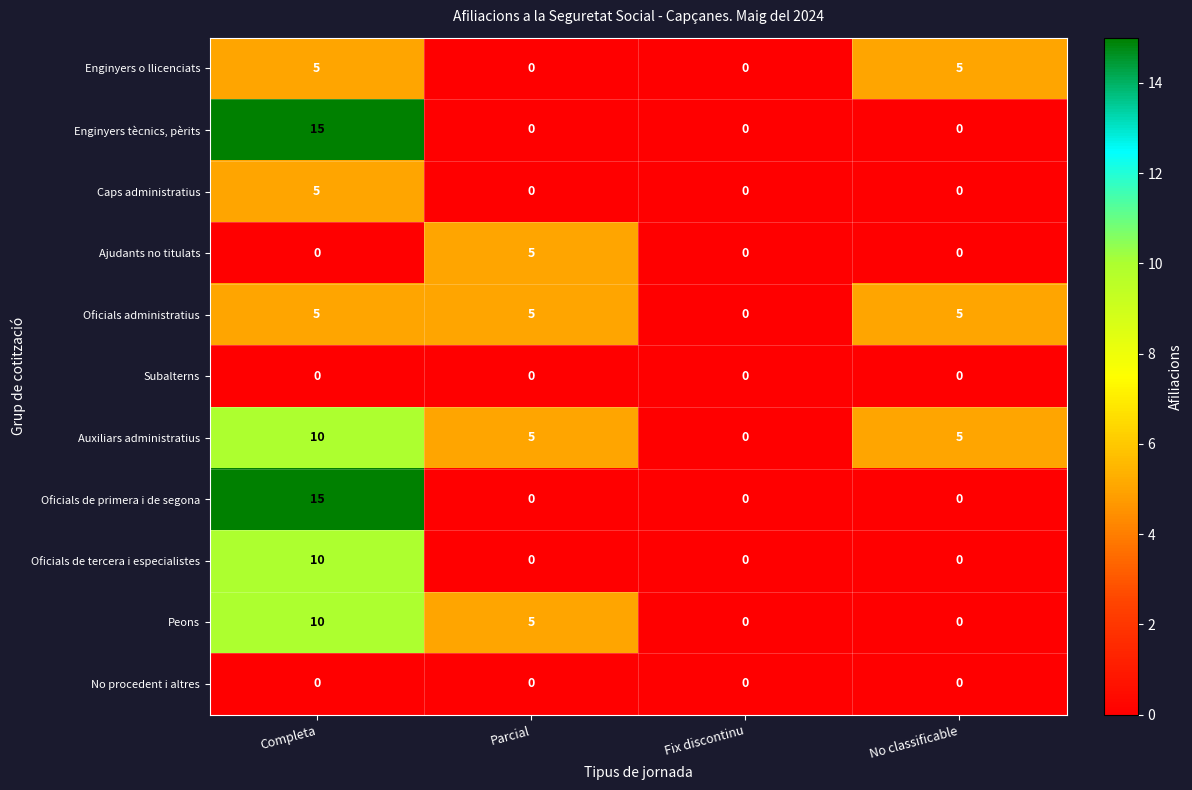

At which category is the sum across all series the highest?

Completa